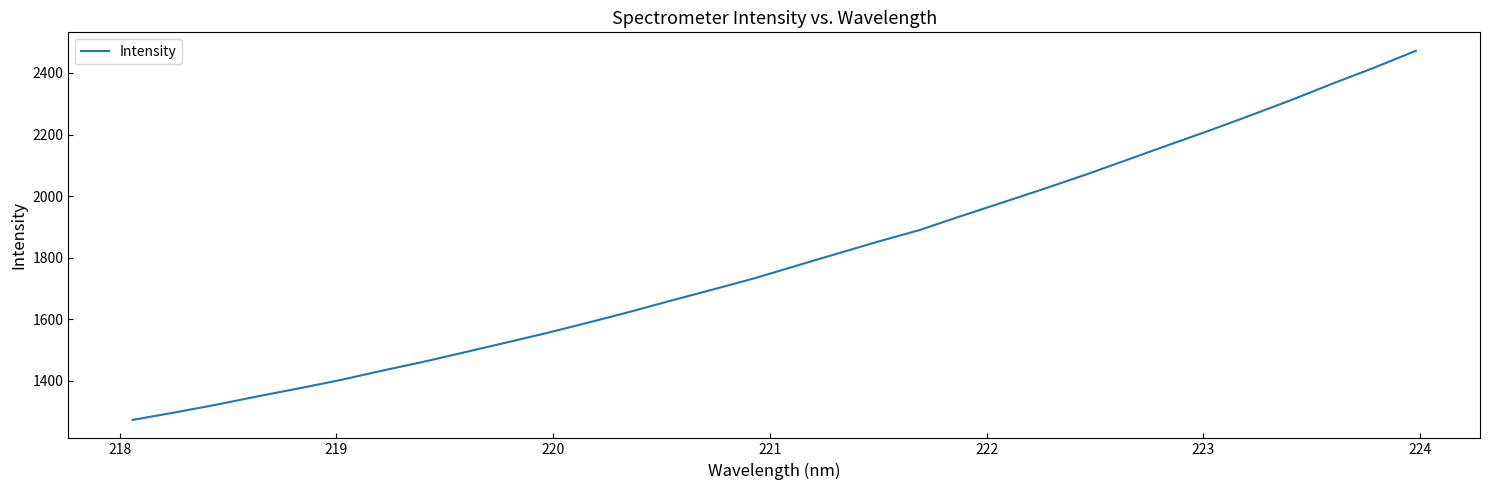

What is the maximum value shown in the chart?

2472.1